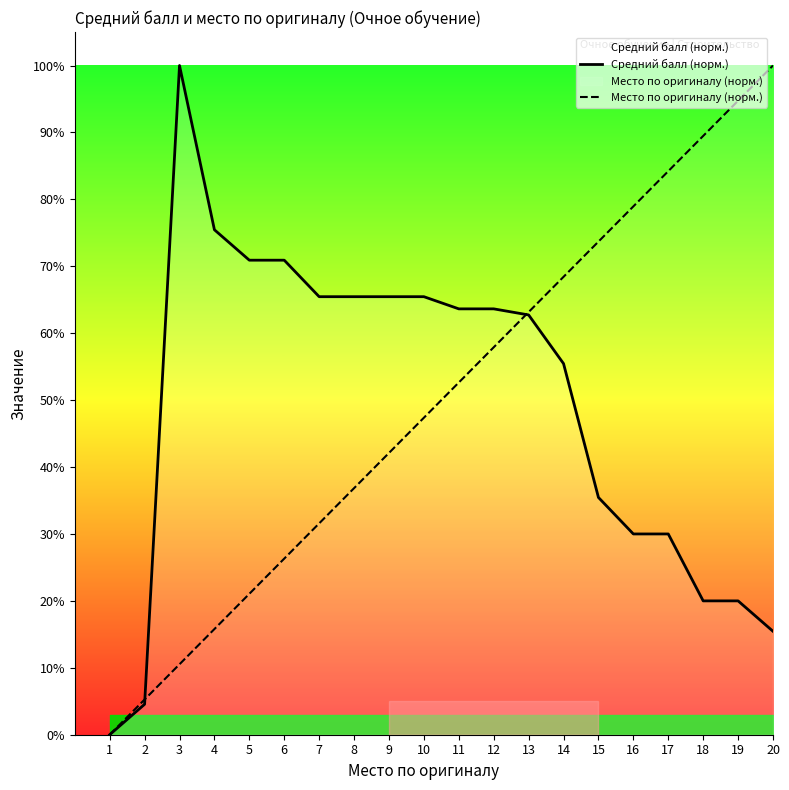

True or false: Средний балл (норм.) has a value of 70.9 at 6.

True